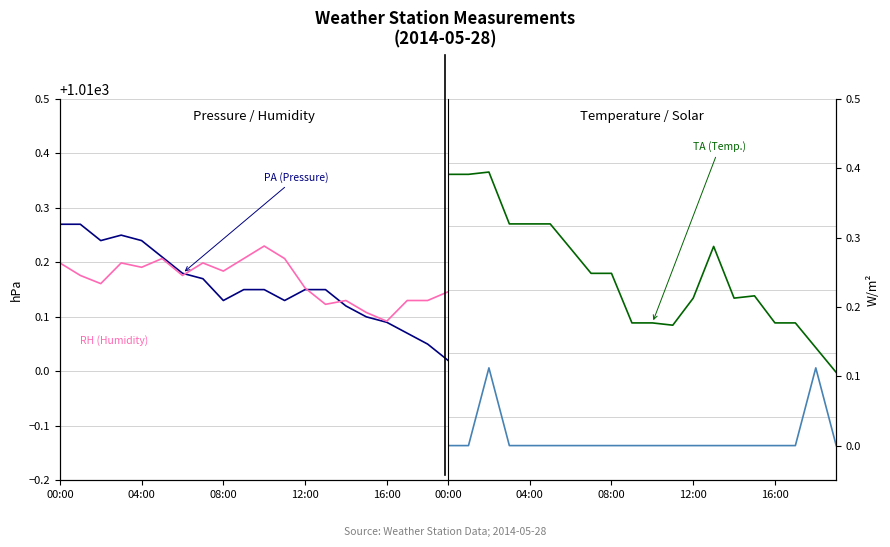

How many lines are shown in the chart?

4